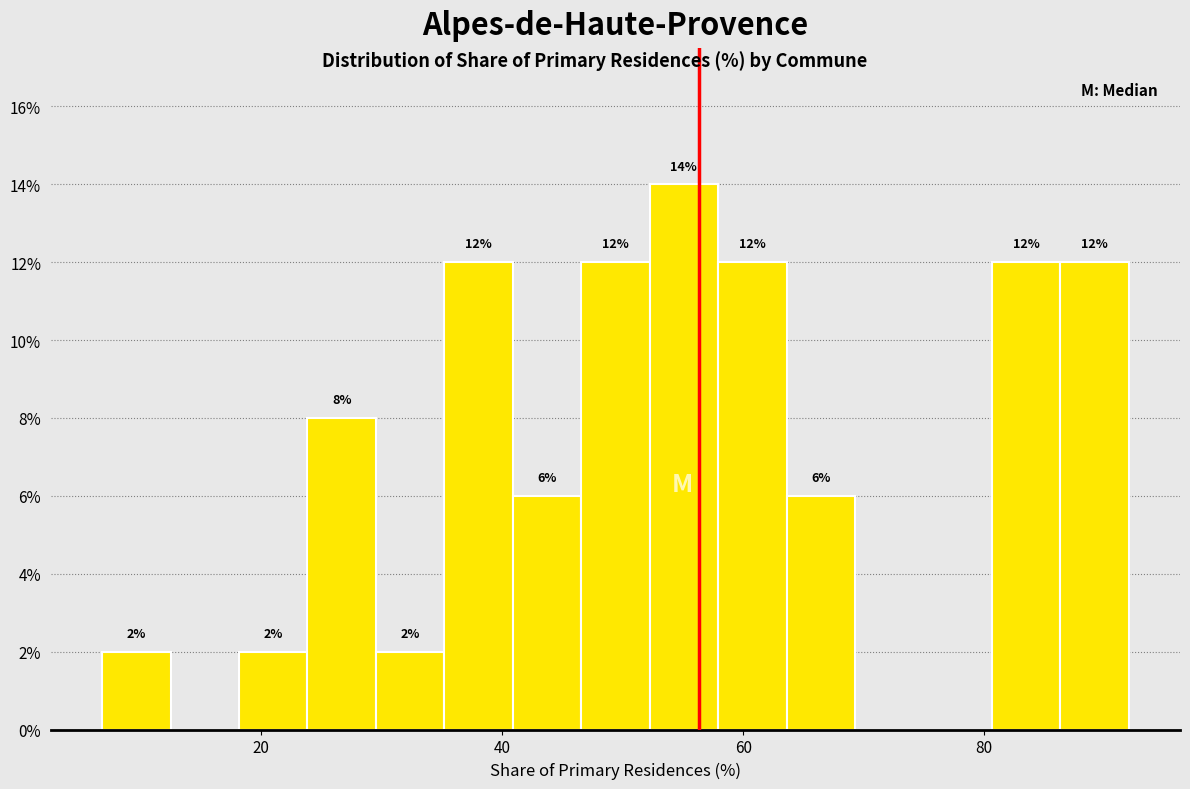

Around what value on the x-axis is the tallest bar? Give the approximate position of its centre, as read against the axis.

56